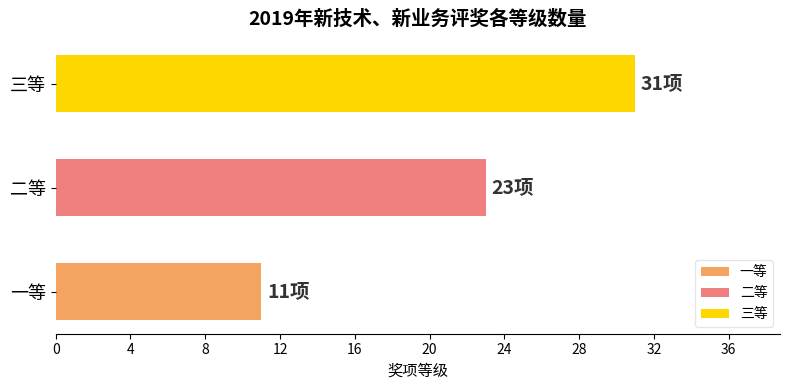

Which has a higher value, 三等 or 二等?

三等